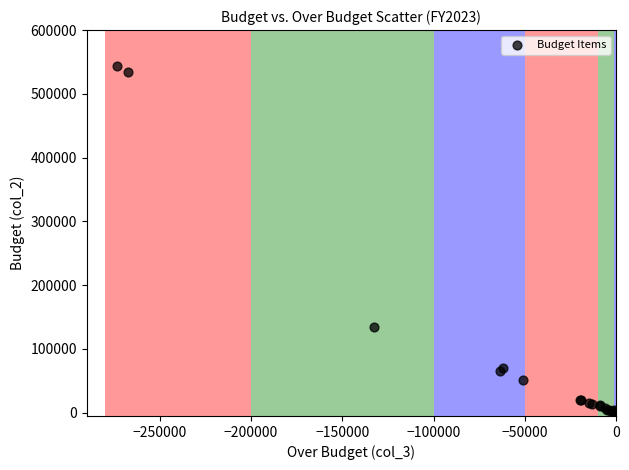

What Y value in the scatter plot is closest to 271750?

133750